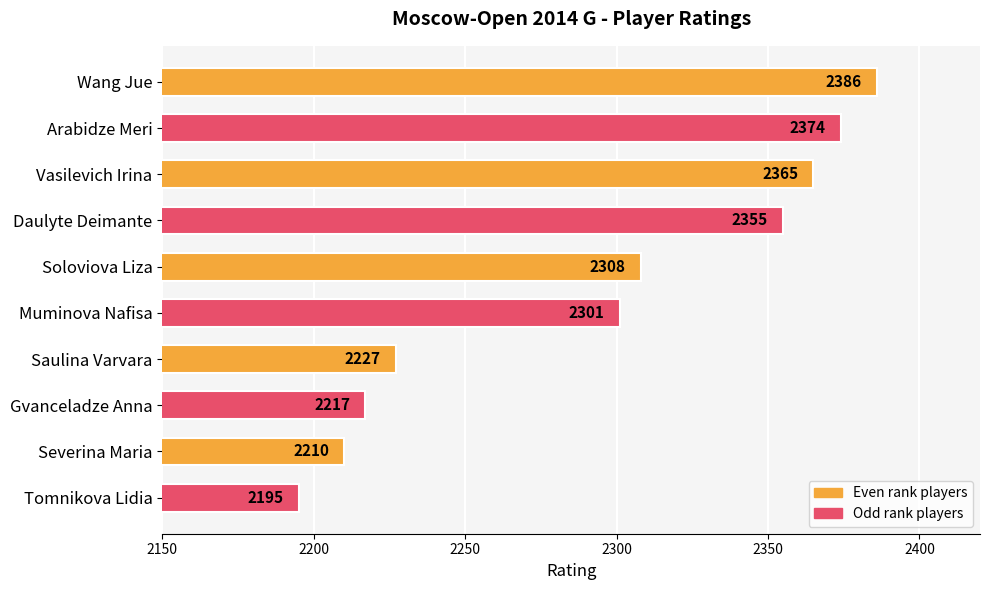

What is the difference between the maximum and second lowest values?

176